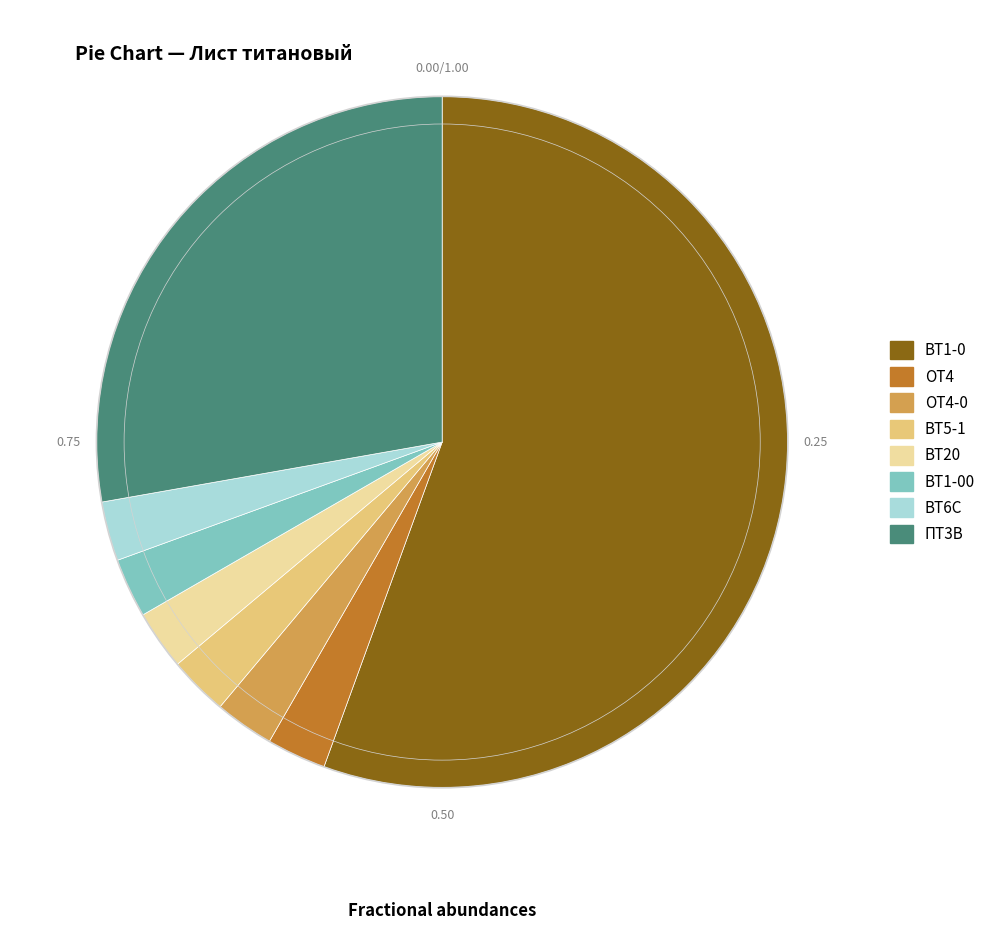

Count the number of slices in the pie.

8